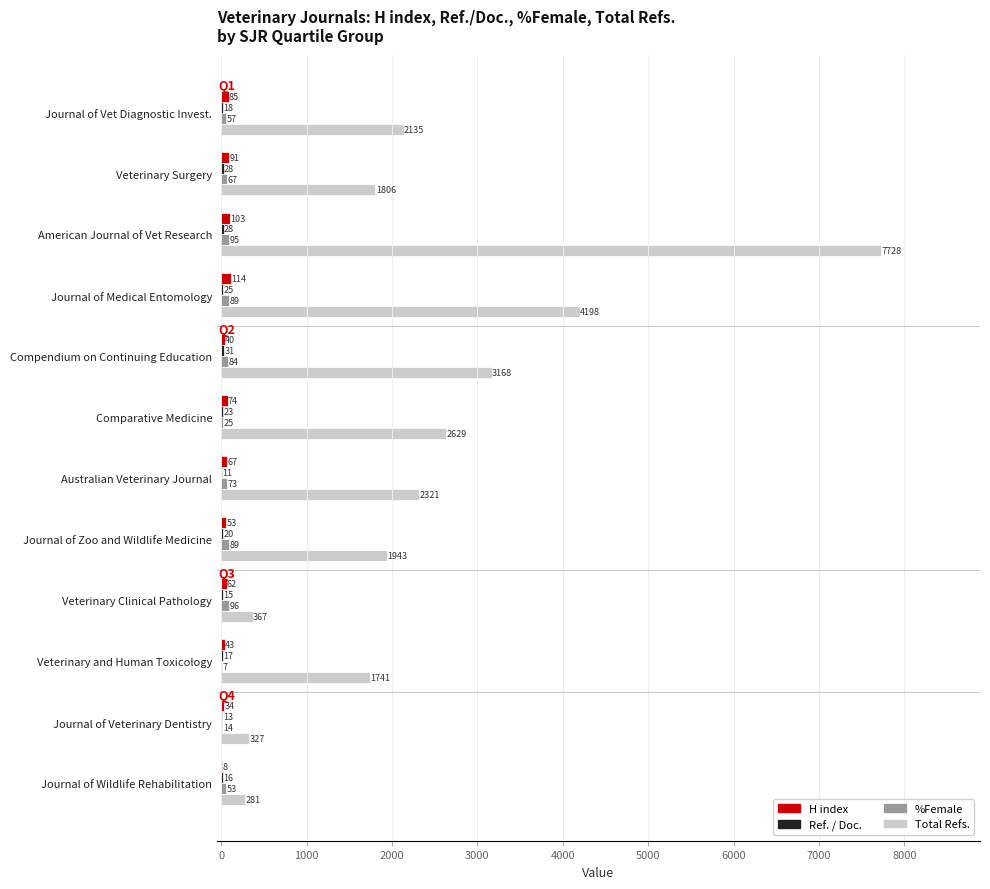

What is the average value of the Total Refs. series?

2387